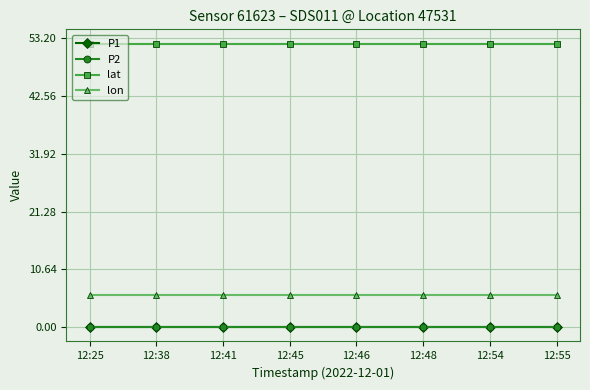

Is this an area chart (filled region under the line)?

No